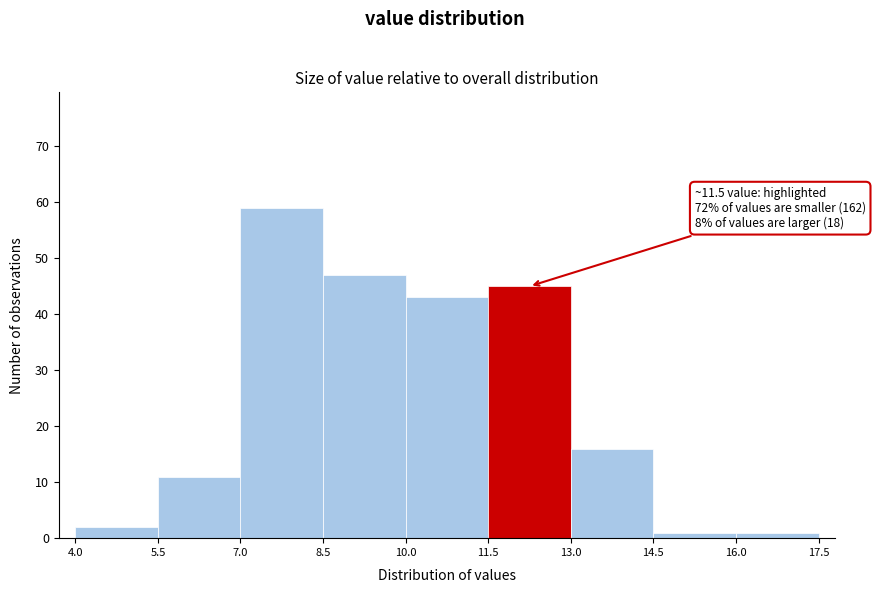

Which range on the x-axis has the tallest bar?

7.0 to 8.5